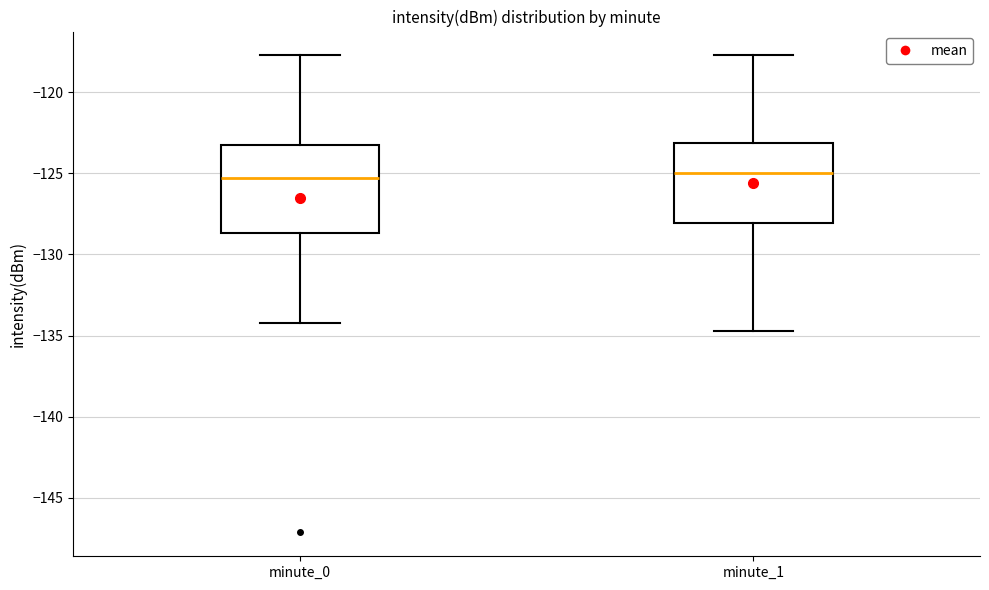

Where does the upper whisker of the box for minute_0 end on the y-axis? The values are not printed on the chart, so give them approximately, as read against the axis.

-117.5